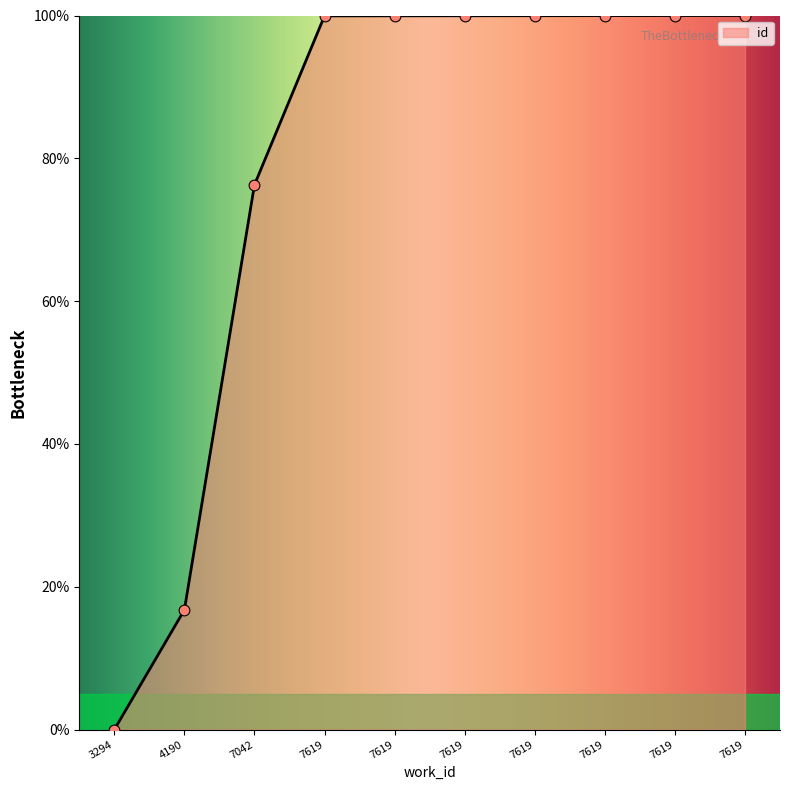

Approximately how many times larger is the value at 7619 compared to 7619?

1.0